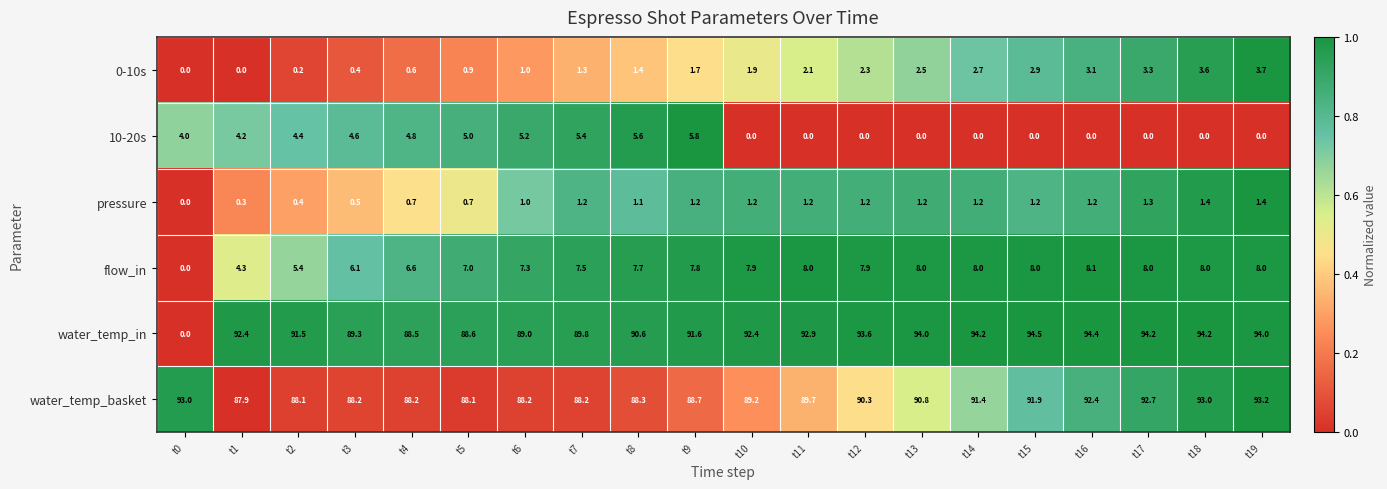

What is the sum of all water_temp_in values?

1749.7